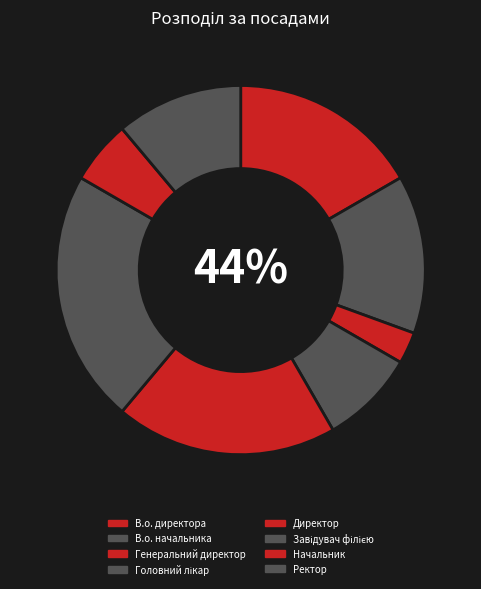

The Генеральний директор slice represents 1% of the pie. True or false?

False